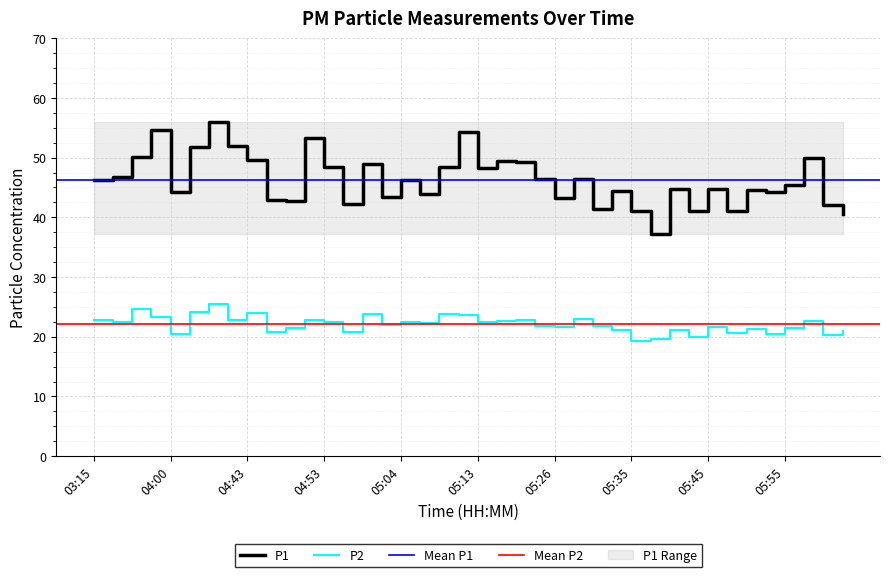

What position from the right is 05:45?

8